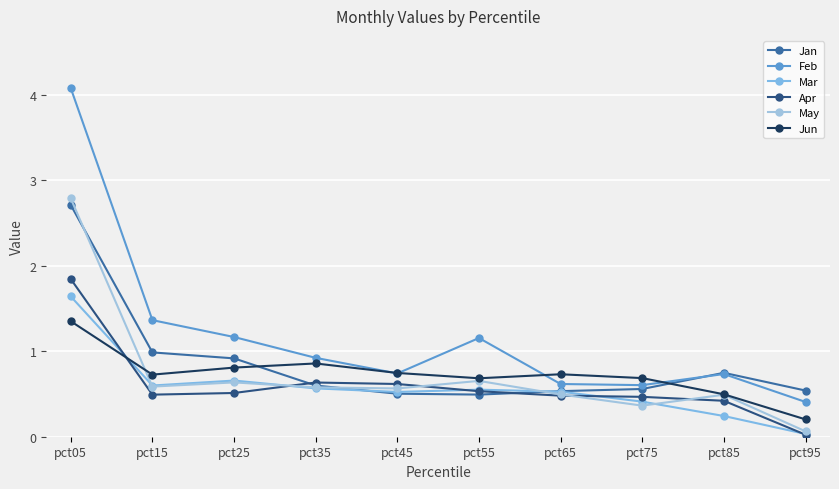

What is the total value across all series at pct35?

4.2